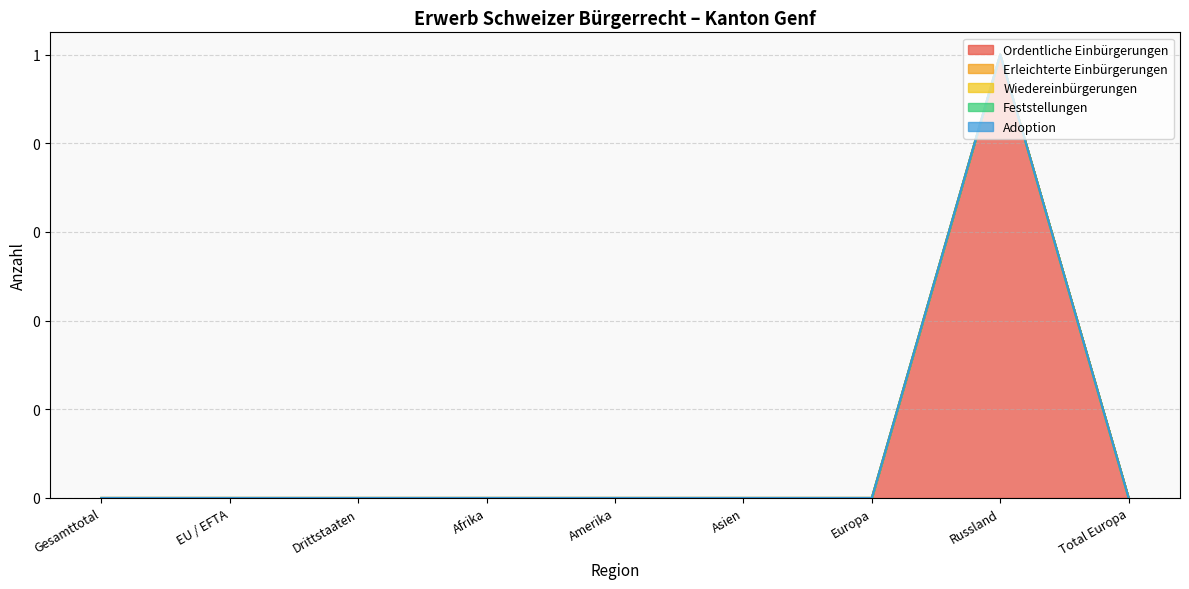

Reading left to right, what are all the values shown in this chart?

Ordentliche Einbürgerungen: Gesamttotal=0	EU / EFTA=0	Drittstaaten=0	Afrika=0	Amerika=0	Asien=0	Europa=0	Russland=1	Total Europa=0
Erleichterte Einbürgerungen: Gesamttotal=0	EU / EFTA=0	Drittstaaten=0	Afrika=0	Amerika=0	Asien=0	Europa=0	Russland=0	Total Europa=0
Wiedereinbürgerungen: Gesamttotal=0	EU / EFTA=0	Drittstaaten=0	Afrika=0	Amerika=0	Asien=0	Europa=0	Russland=0	Total Europa=0
Feststellungen: Gesamttotal=0	EU / EFTA=0	Drittstaaten=0	Afrika=0	Amerika=0	Asien=0	Europa=0	Russland=0	Total Europa=0
Adoption: Gesamttotal=0	EU / EFTA=0	Drittstaaten=0	Afrika=0	Amerika=0	Asien=0	Europa=0	Russland=0	Total Europa=0